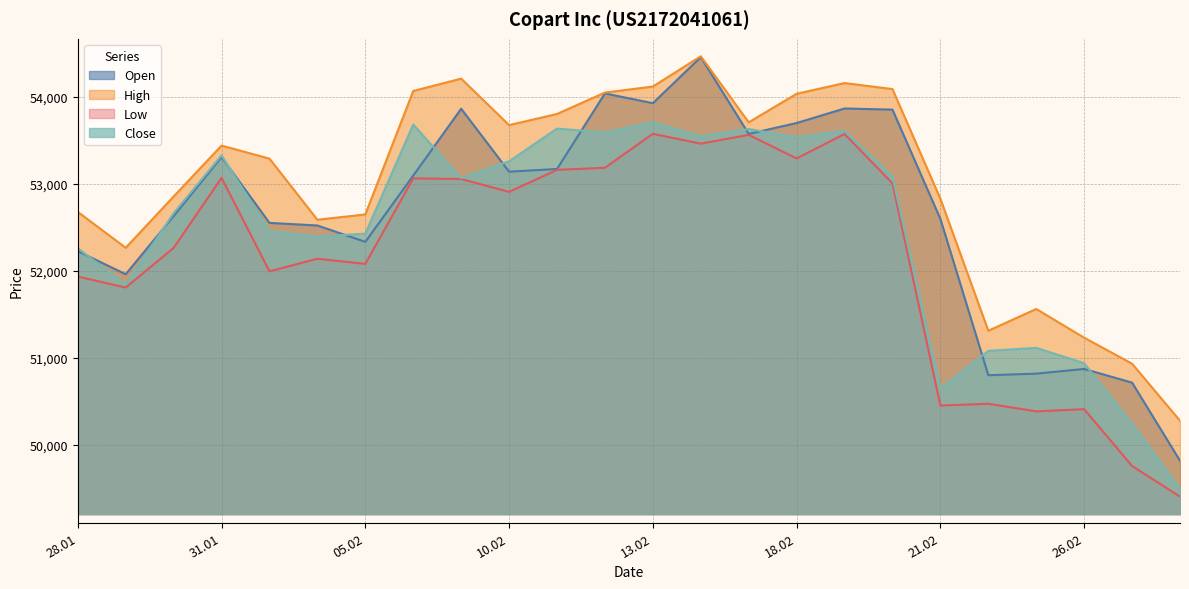

Count the number of data series in this chart.

4